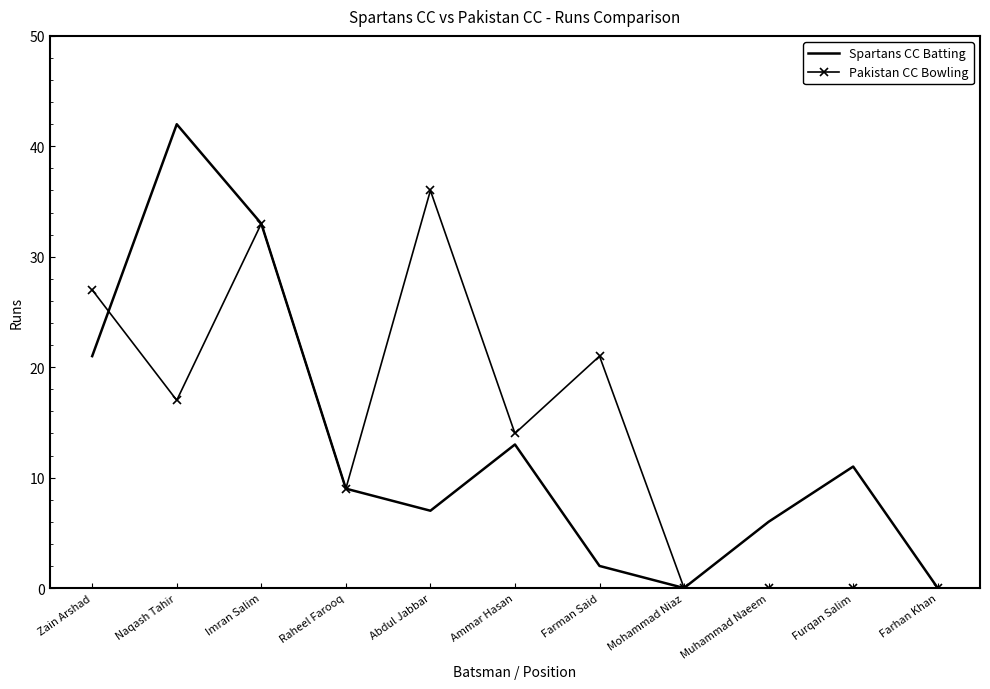

Which series has the largest range (max minus min)?

Spartans CC Batting